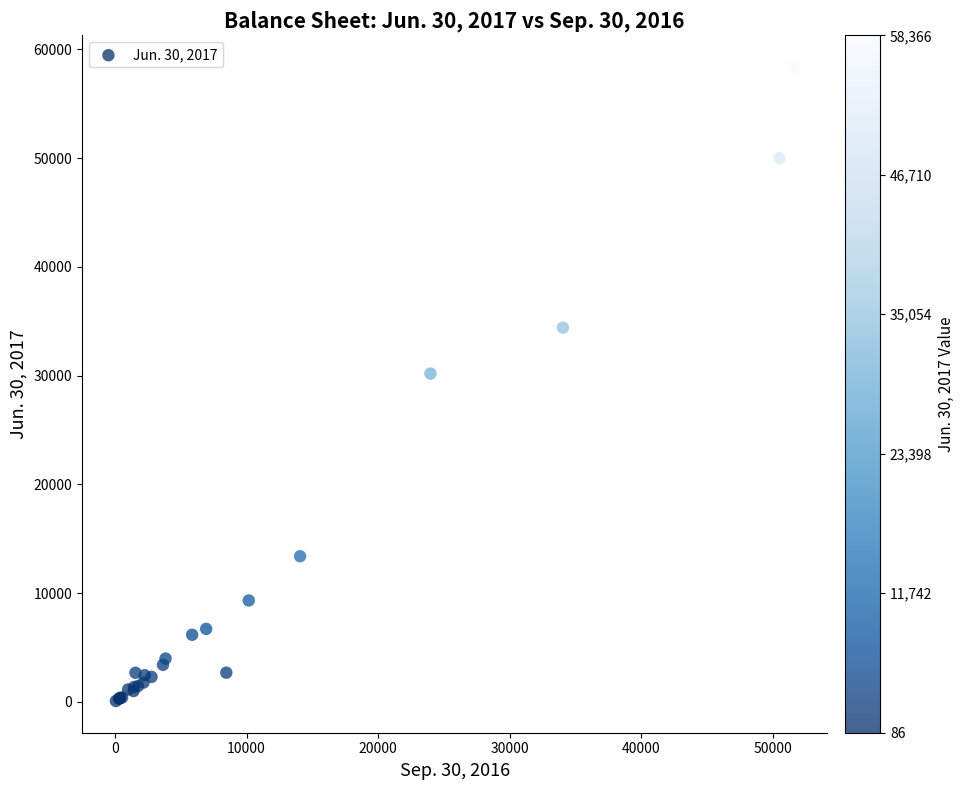

What Y value in the scatter plot is closest to 29226?

30186